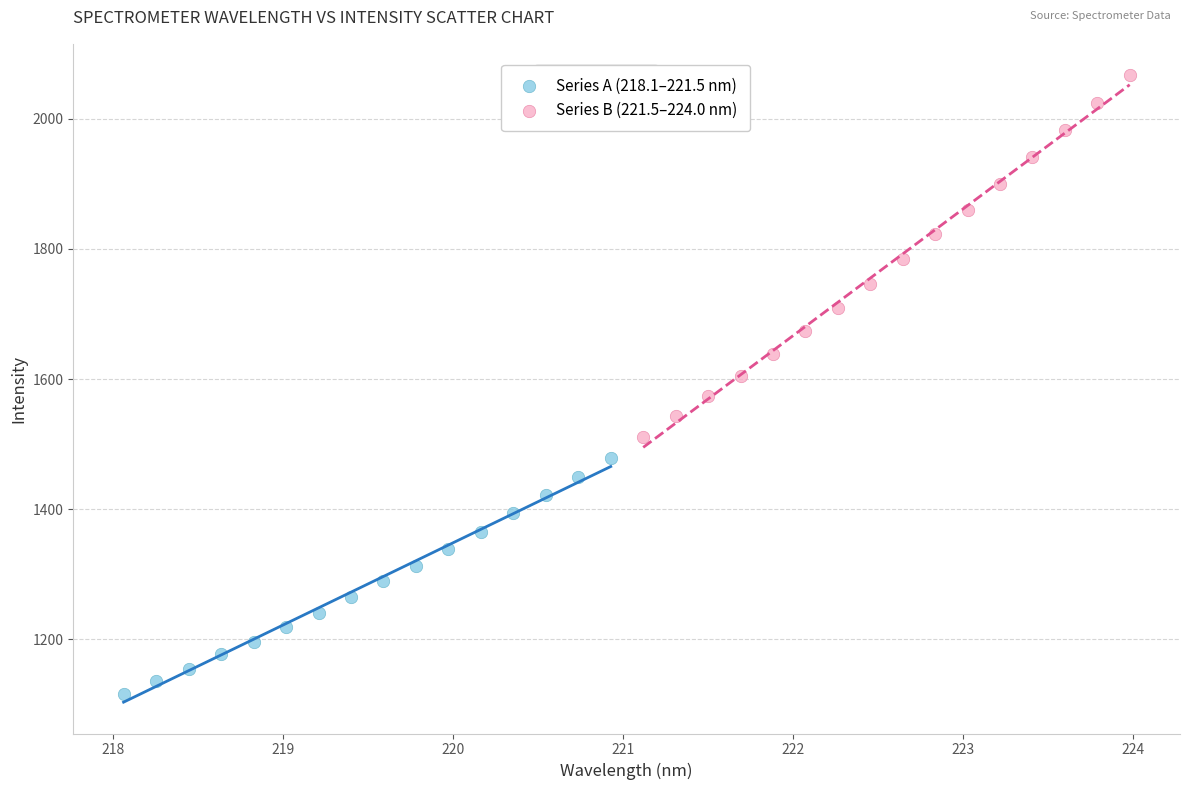

Which series has the largest Y range (max minus min)?

Series B (221.5–224.0 nm)